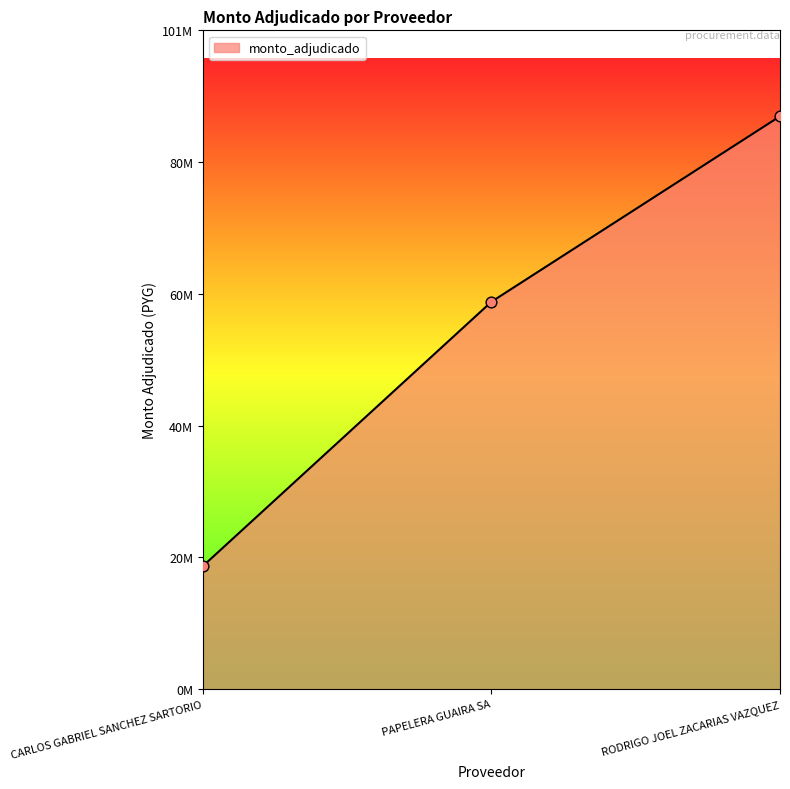

What is the change in value from CARLOS GABRIEL SANCHEZ SARTORIO to RODRIGO JOEL ZACARIAS VAZQUEZ?

+69075780